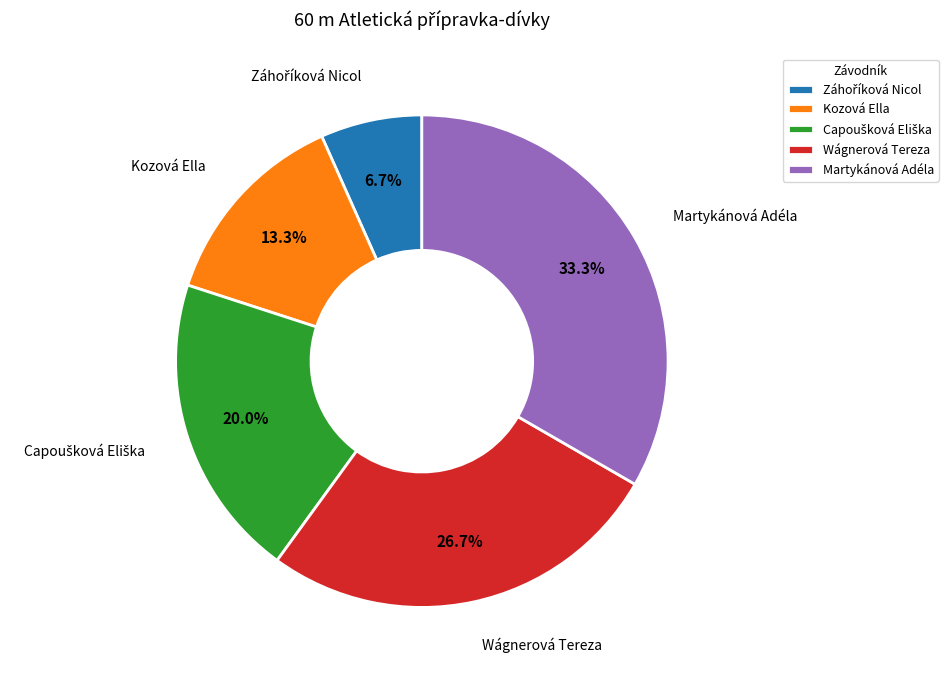

The Wágnerová Tereza slice represents 37% of the pie. True or false?

False